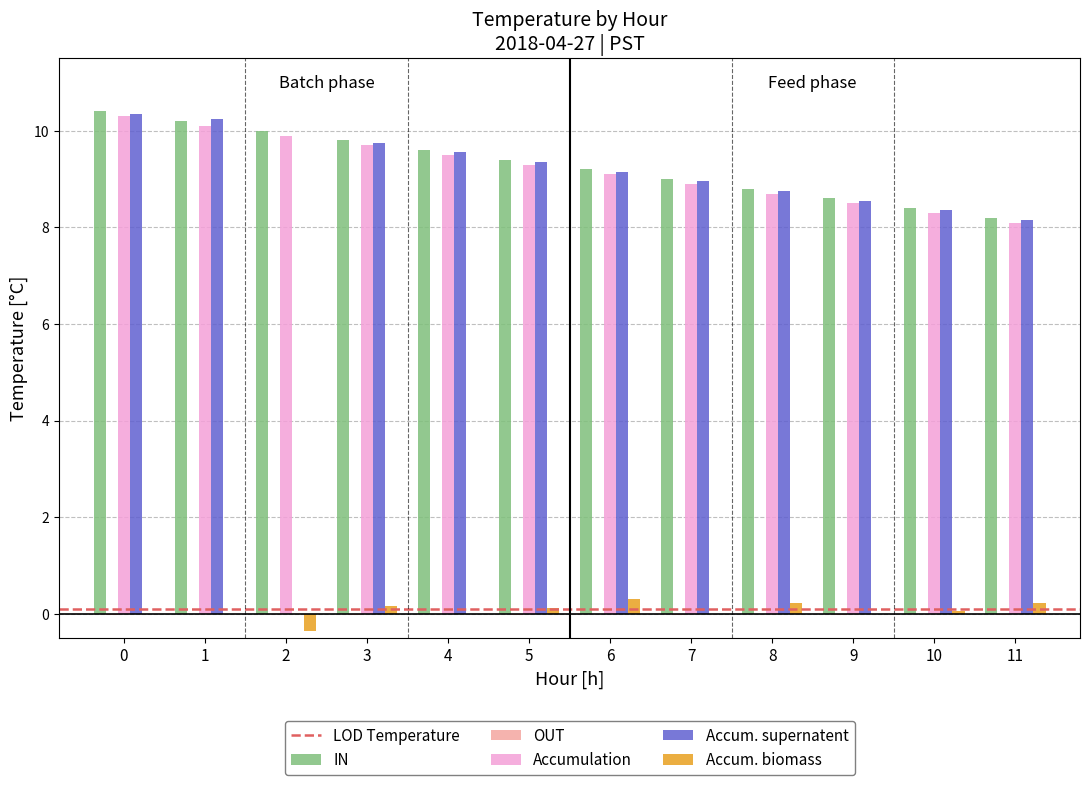

How many positive values does the Accum. supernatent series have?

11